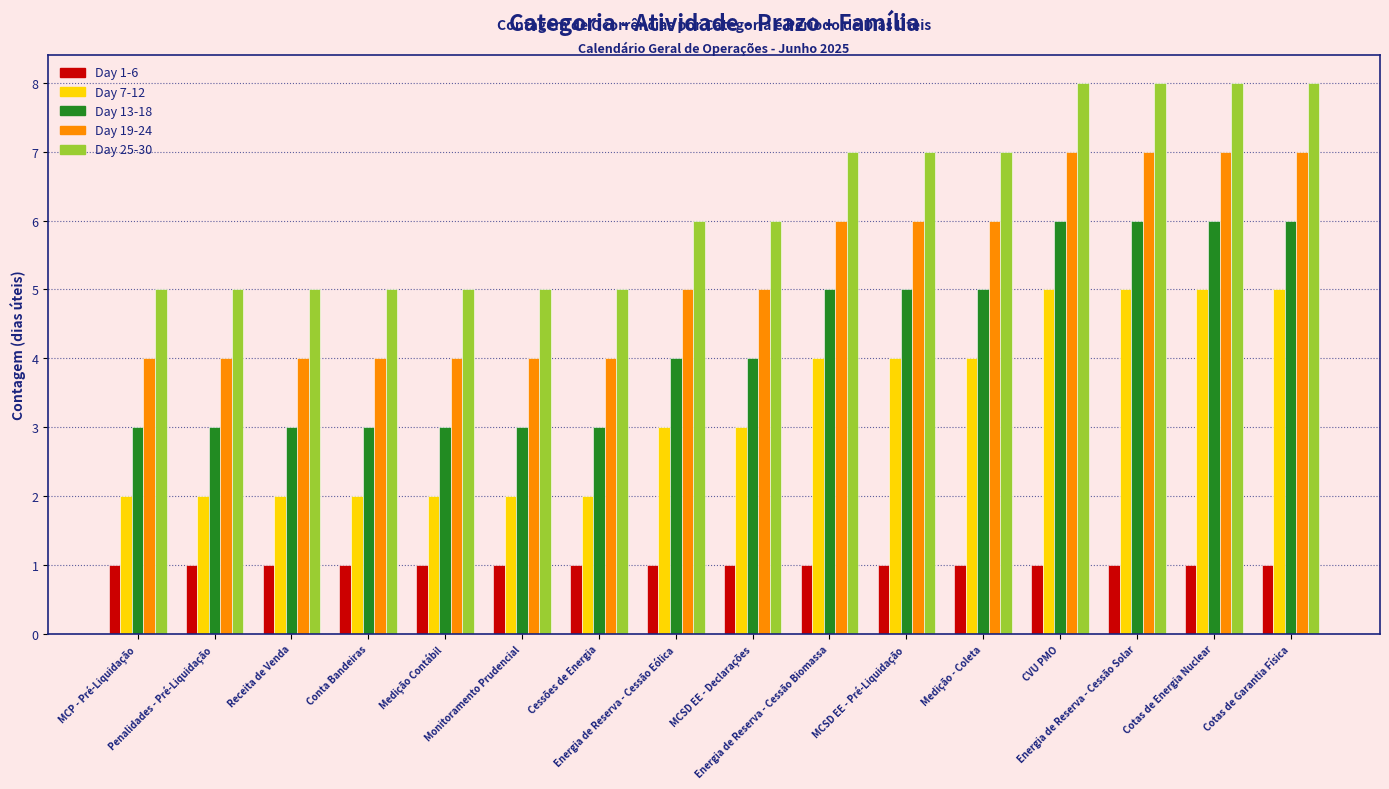

The value of Day 19-24 at Cotas de Garantia Física is 5. True or false?

False